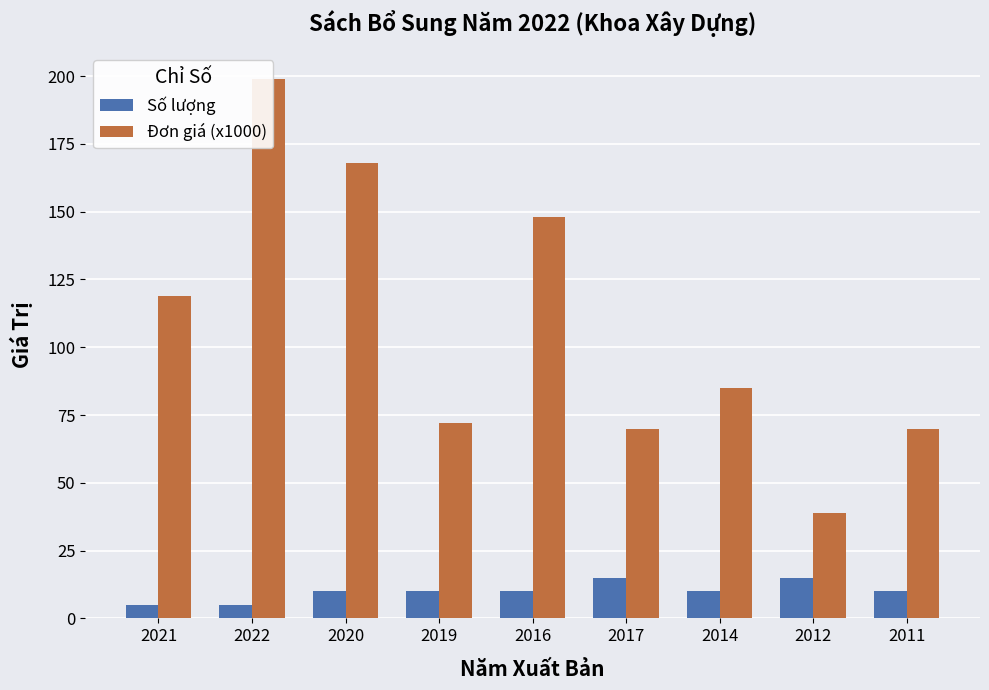

What is the total value across all series at 2016?

158